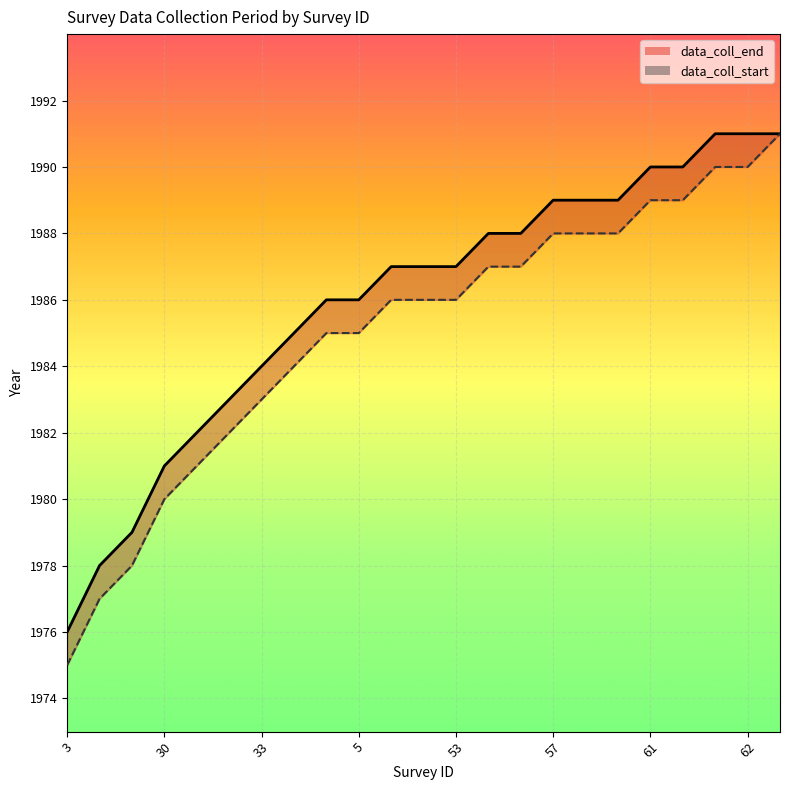

Which series has the widest spread of values?

data_coll_start